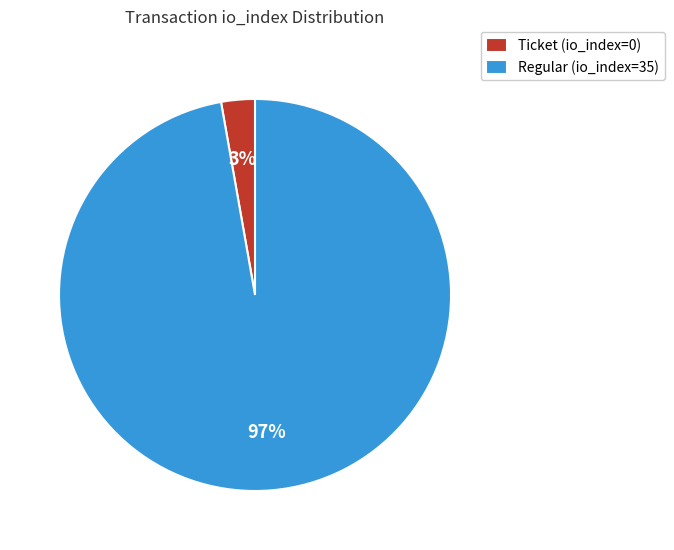

The Ticket (io_index=0) slice represents 3% of the pie. True or false?

True